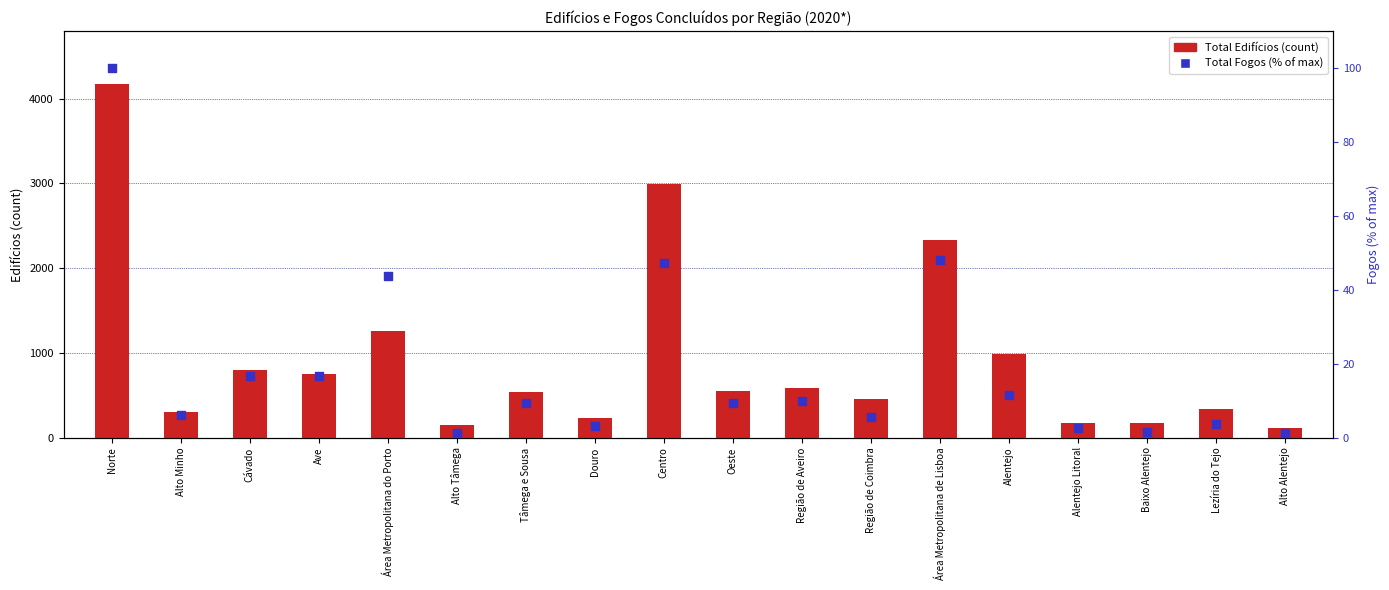

At which category is the sum across all series the highest?

Norte